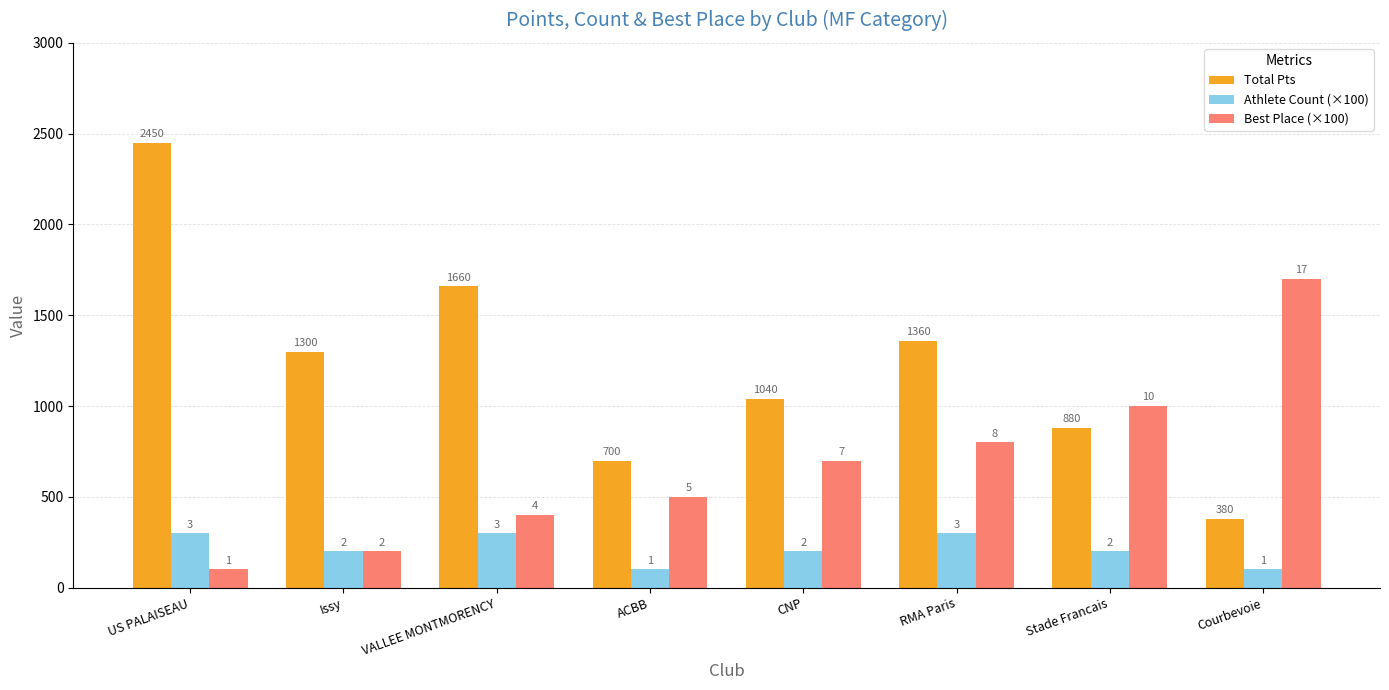

True or false: Total Pts has a value of 224 at Courbevoie.

False